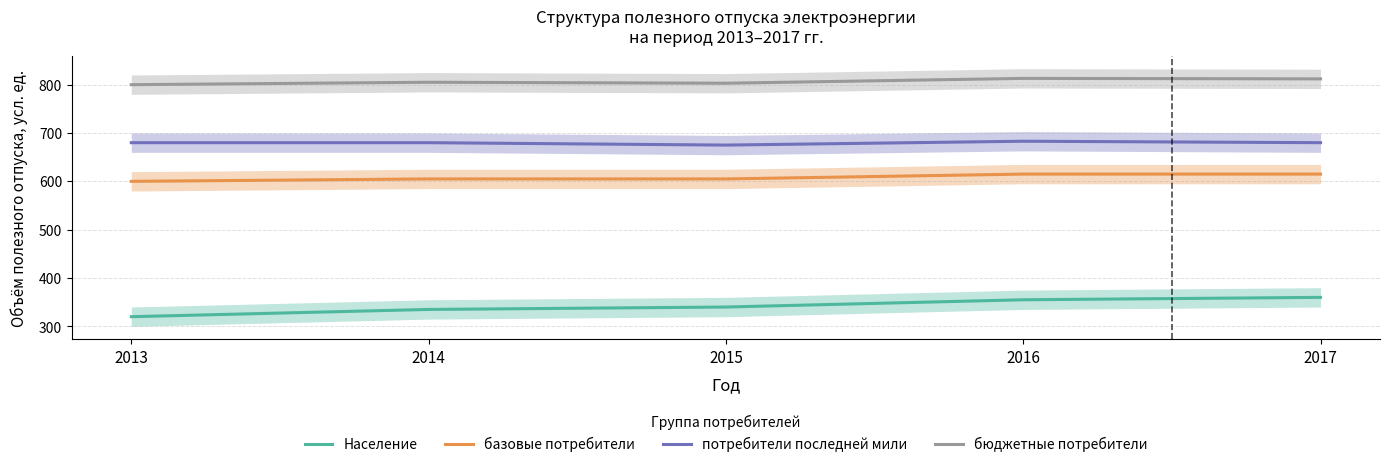

What is the difference between the highest and lowest values at 2016?

458